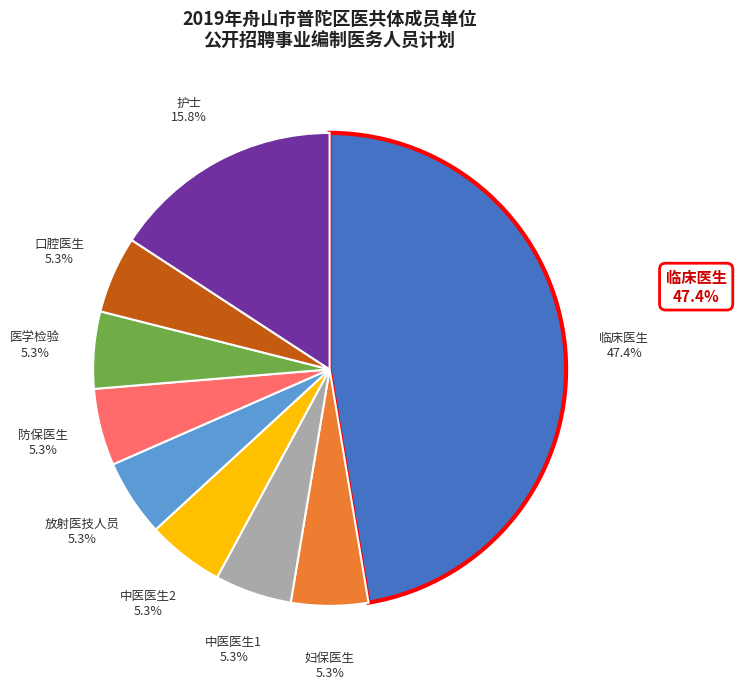

How many slices are in this pie chart?

9